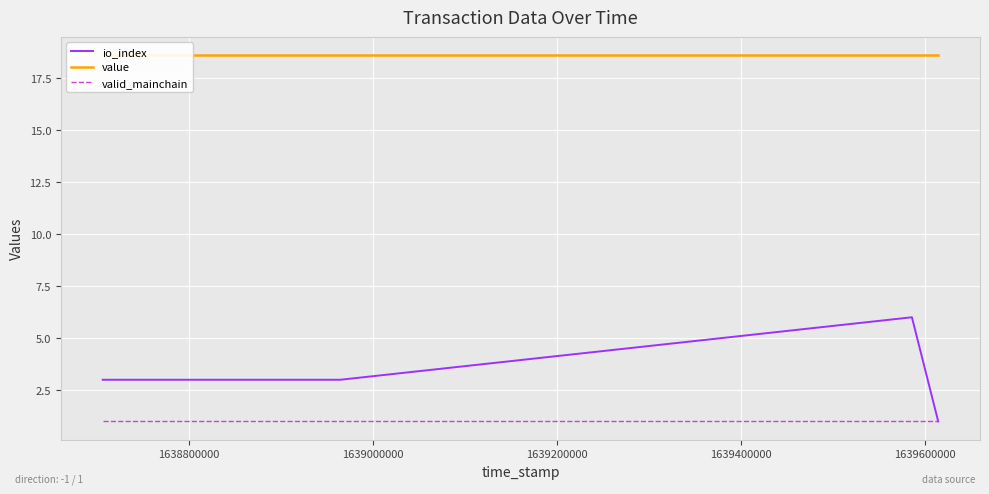

What is the value of the io_index point at the 4th from the left?

1.0